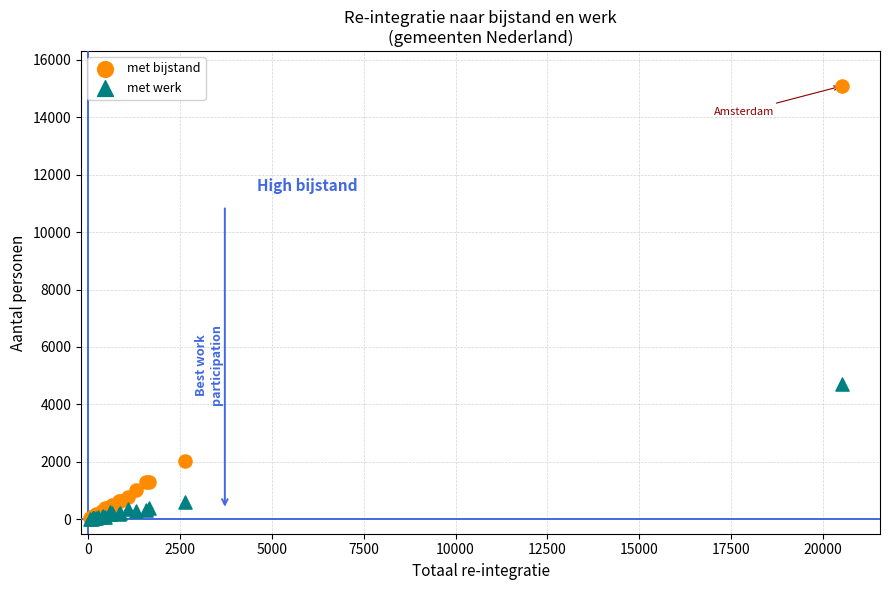

Across all series, what Y value is closest to 7555?

4710